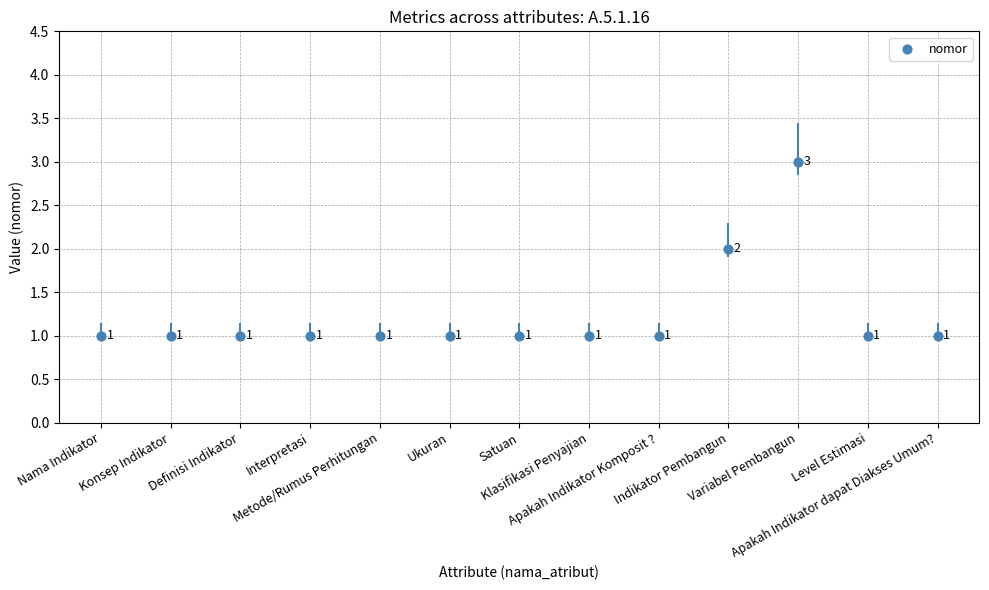

What is the change in value from Definisi Indikator to Indikator Pembangun?

+1